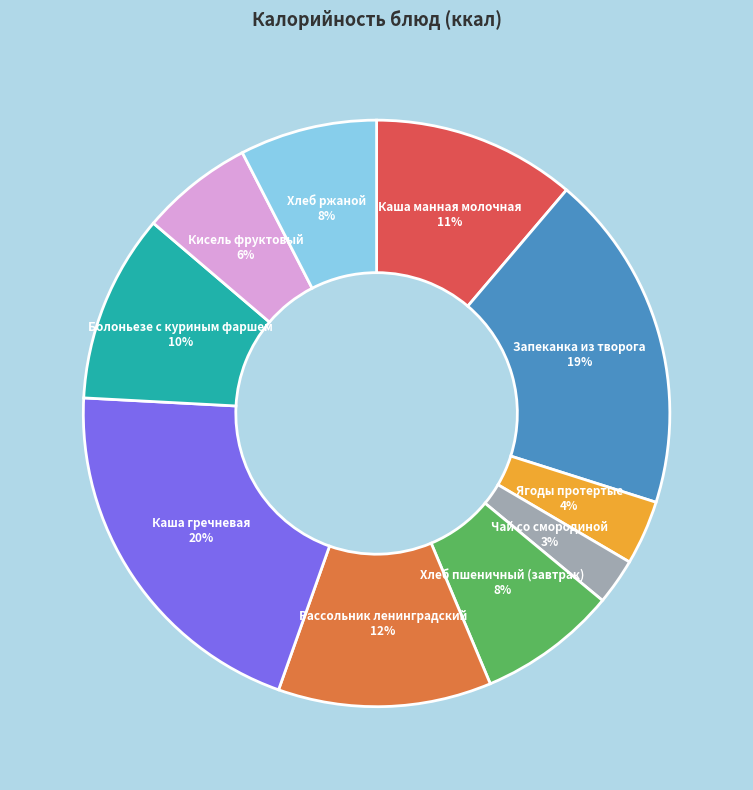

Does Ягоды протертые represent more than half of the total?

No